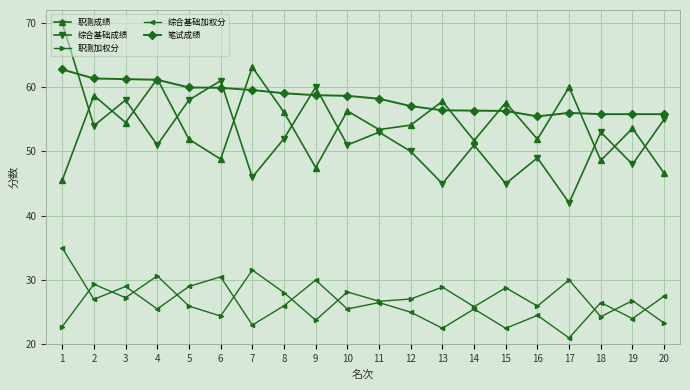

Which label corresponds to the largest value in the chart?

1